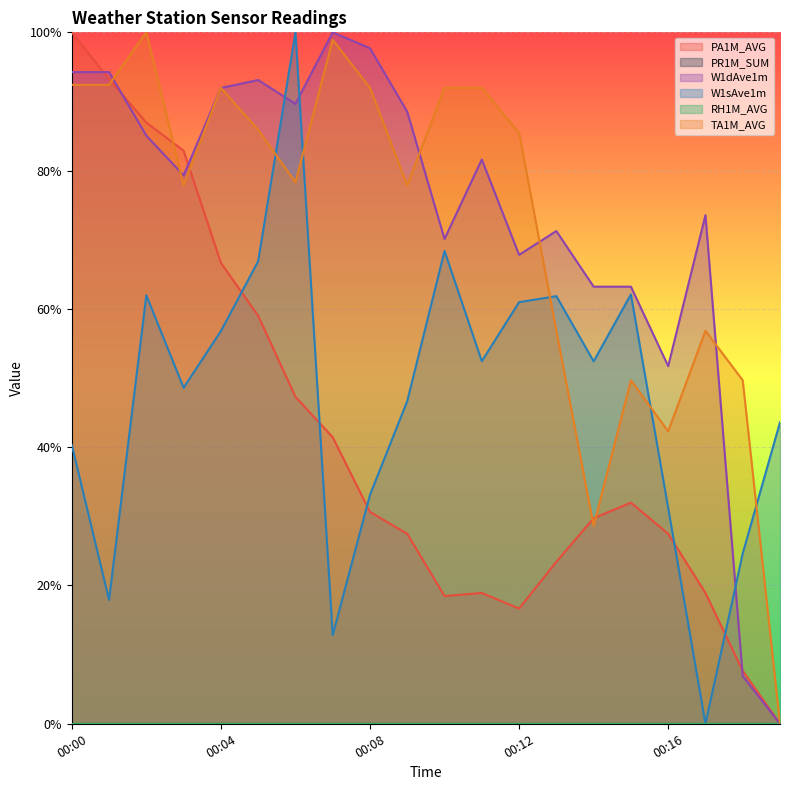

Which category has the highest value in the W1sAve1m series?

00:06